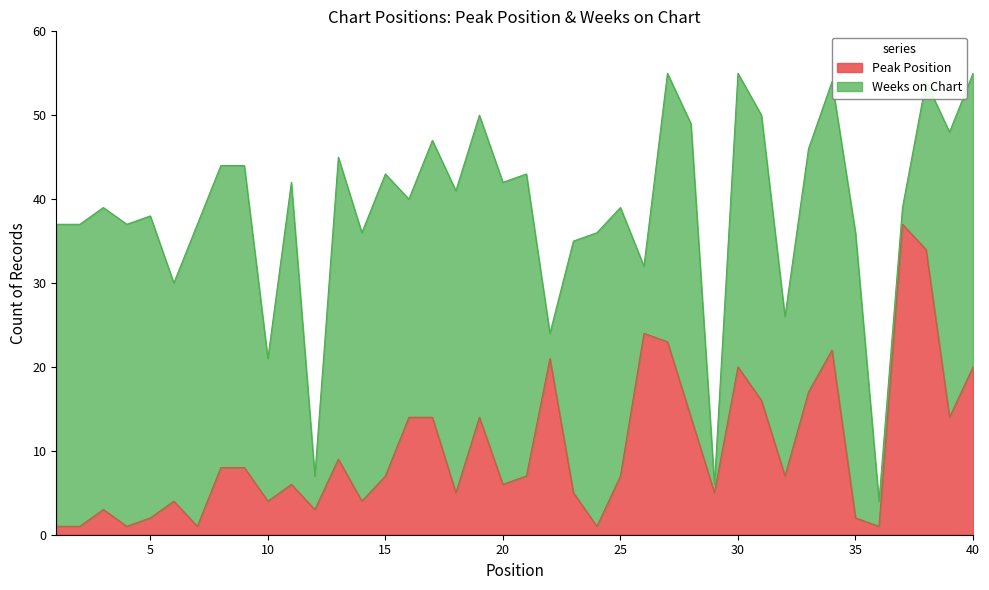

Reading right to left, what are all the values shown in this chart?

20	14	34	37	1	2	22	17	7	16	20	5	14	23	24	7	1	5	21	7	6	14	5	14	14	7	4	9	3	6	4	8	8	1	4	2	1	3	1	1